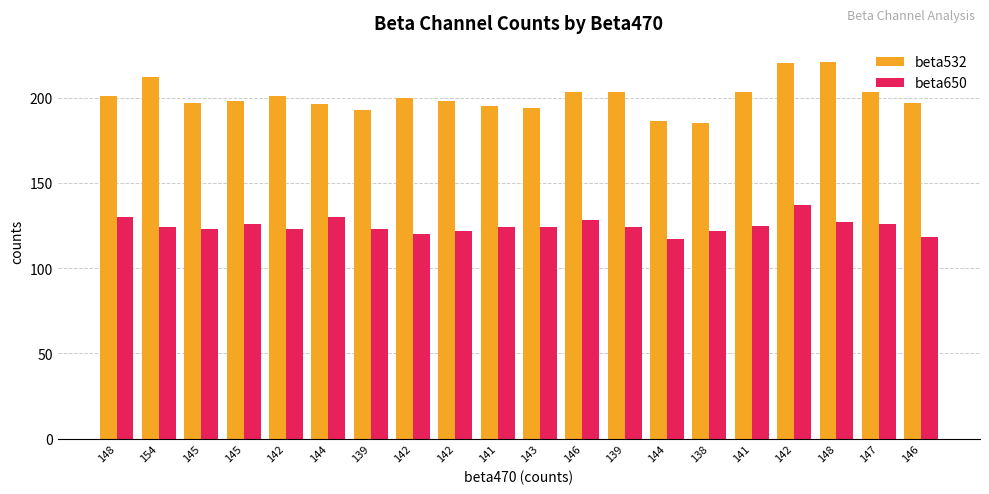

How many bars are there in each group?

2